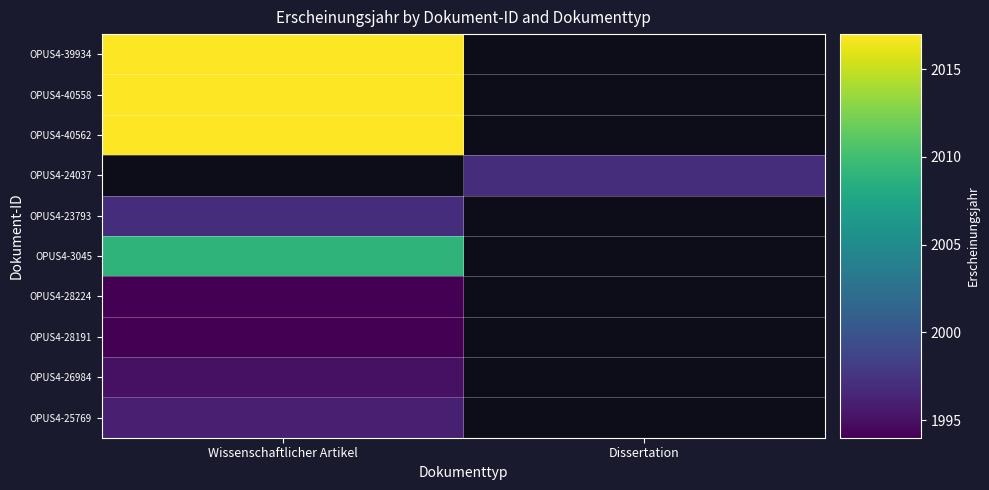

Rank the series by their maximum value, from highest to lowest.

OPUS4-39934, OPUS4-40558, OPUS4-40562, OPUS4-24037, OPUS4-3045, OPUS4-23793, OPUS4-25769, OPUS4-26984, OPUS4-28224, OPUS4-28191